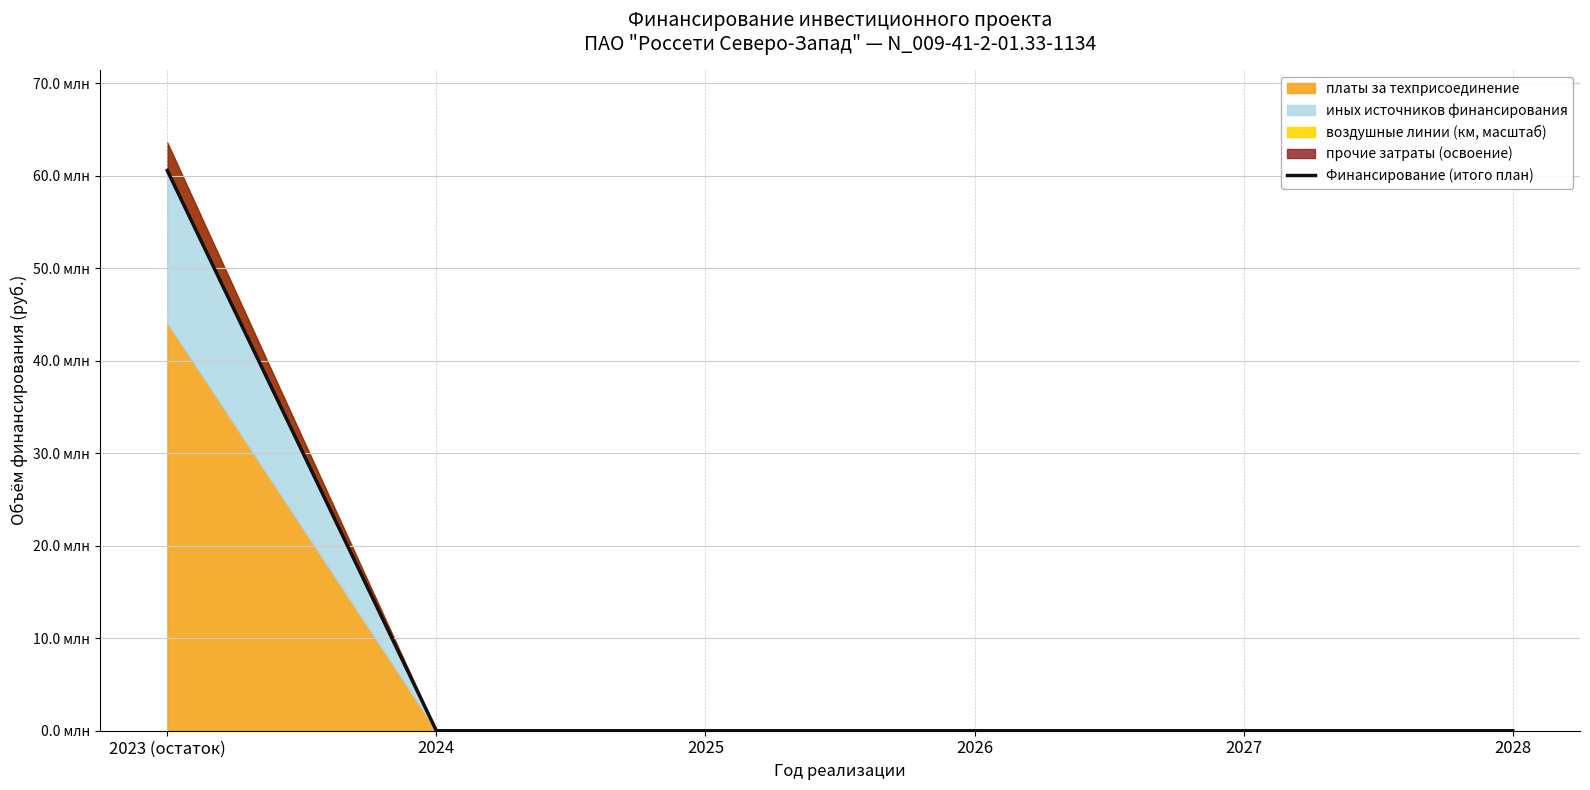

Between 2023 (остаток) and 2024, which is larger?

2023 (остаток)